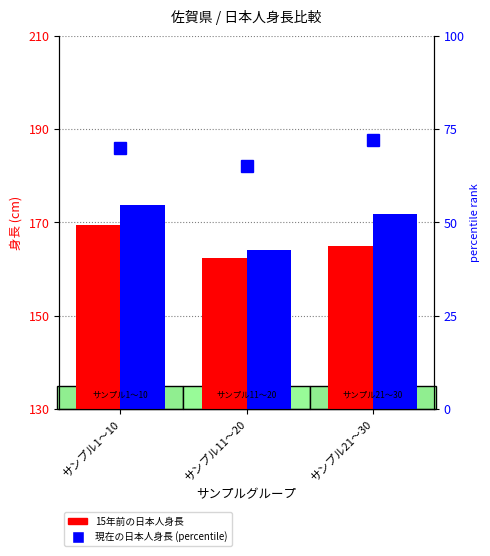

Is it true that 現在の日本人身長 equals 164.0 at サンプル11〜20?

True